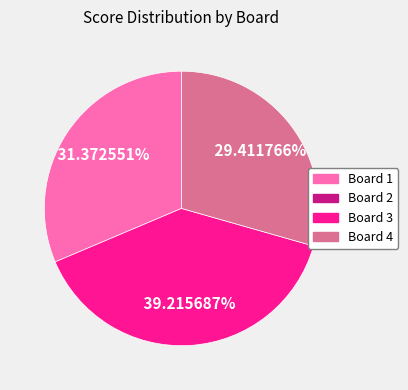

Does any single category account for the majority?

No